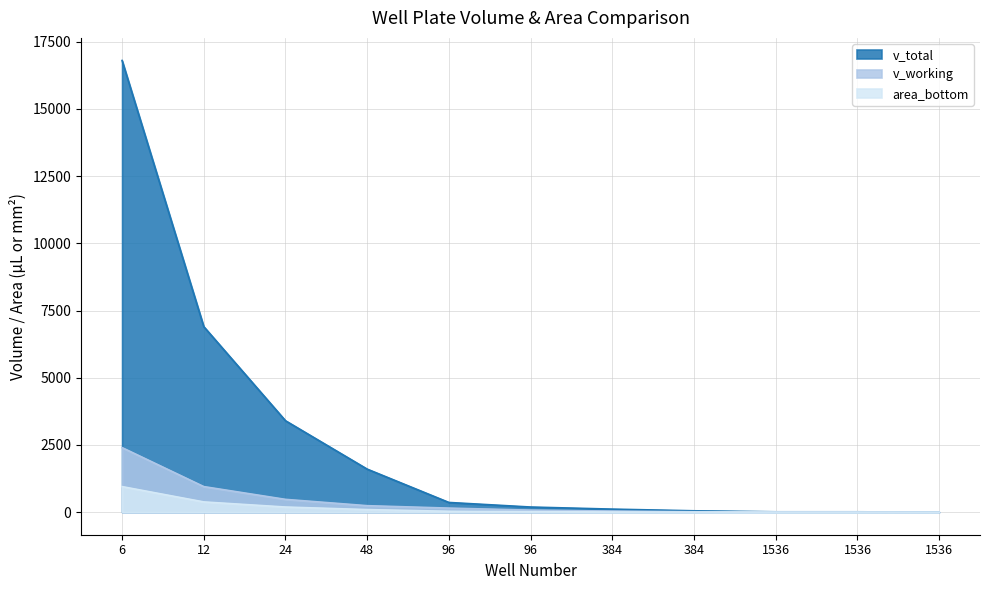

How many lines are shown in the chart?

3